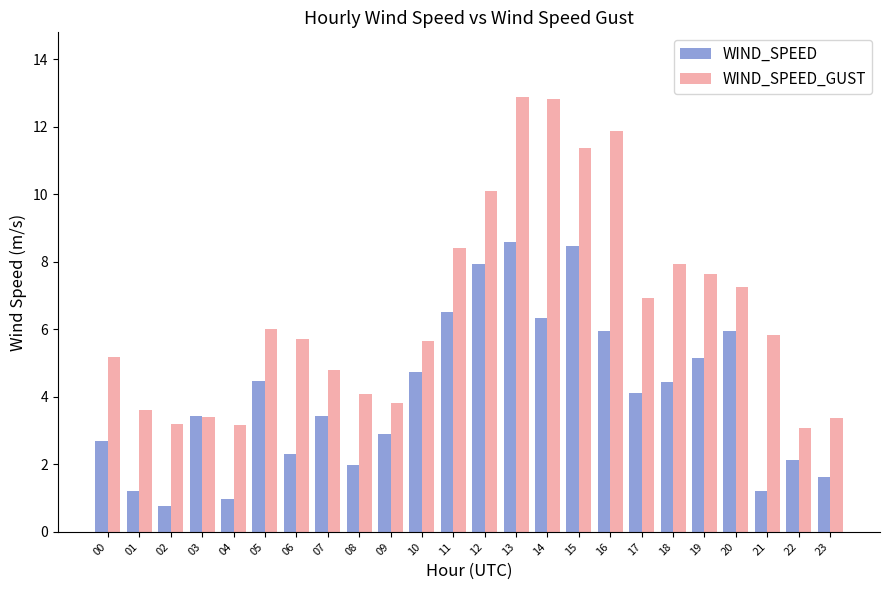

Is it true that WIND_SPEED_GUST equals 3.1 at 22?

True